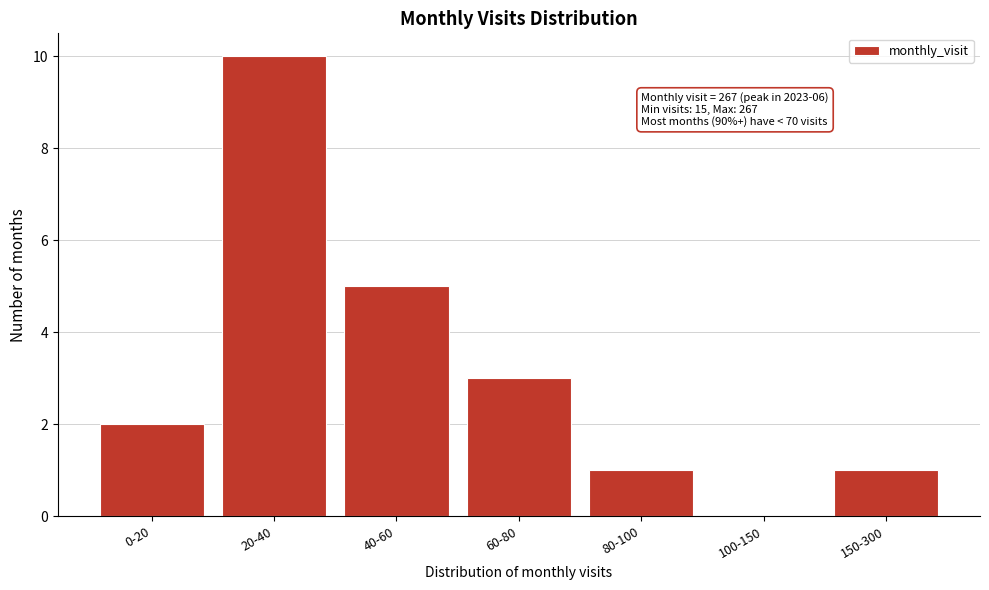

Reading right to left, transcribe all the data shown in this chart.

150-300=1	100-150=0	80-100=1	60-80=3	40-60=5	20-40=10	0-20=2